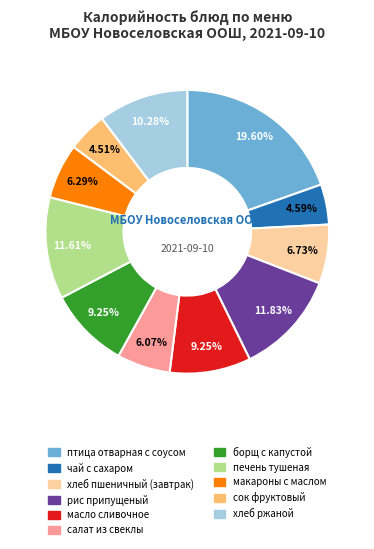

To the nearest percent, what percentage of the pie is хлеб пшеничный (завтрак)?

7%